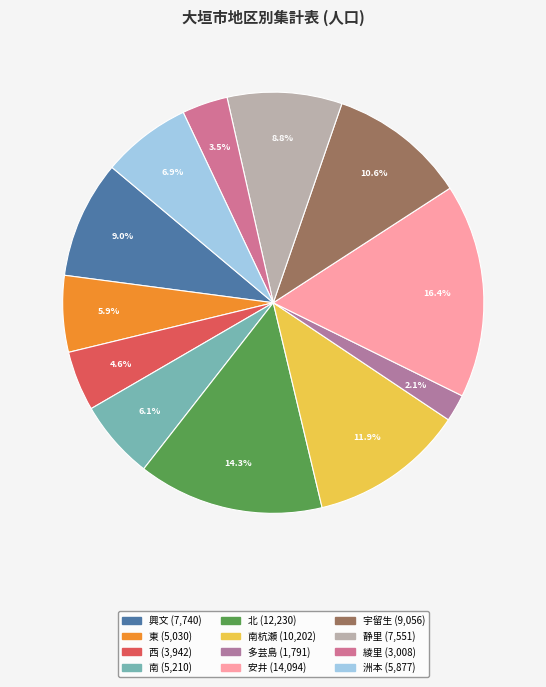

Which slice is the largest?

安井